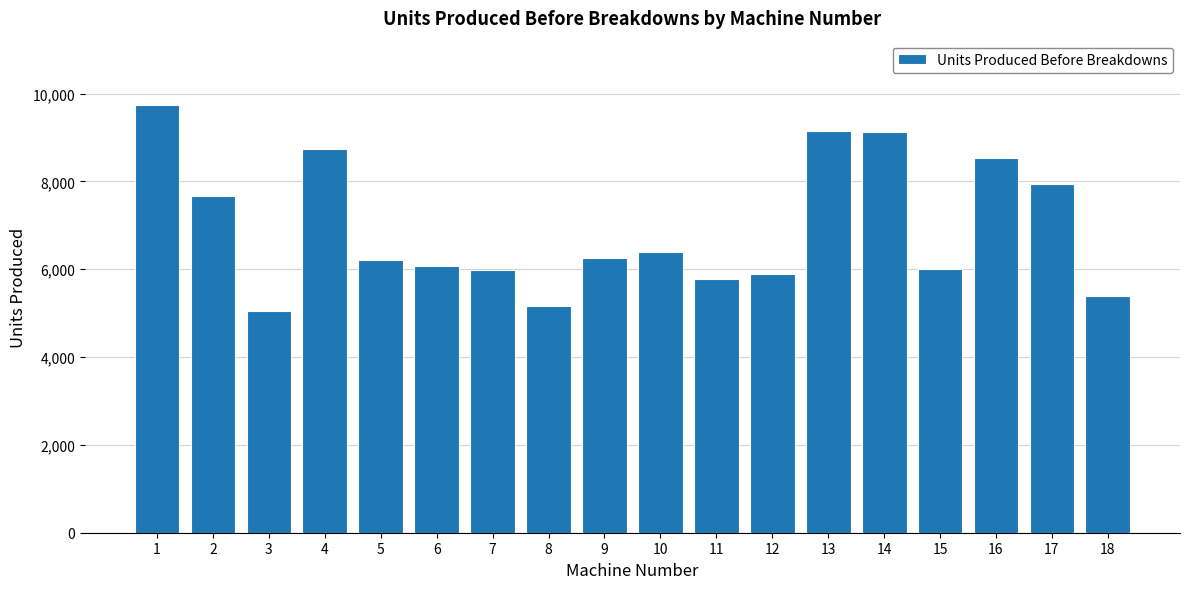

The chart shows a value of 7834 at 3. True or false?

False